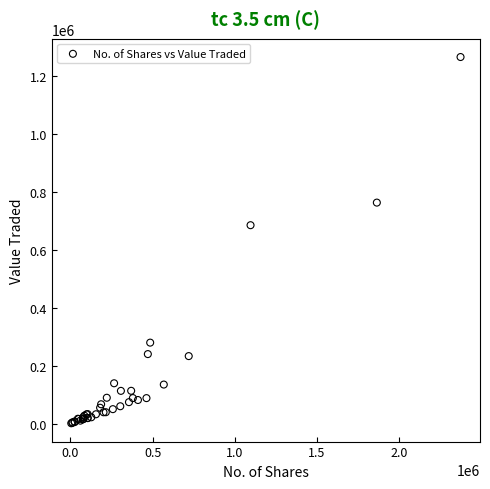

What Y value in the scatter plot is closest to 633816?

685473